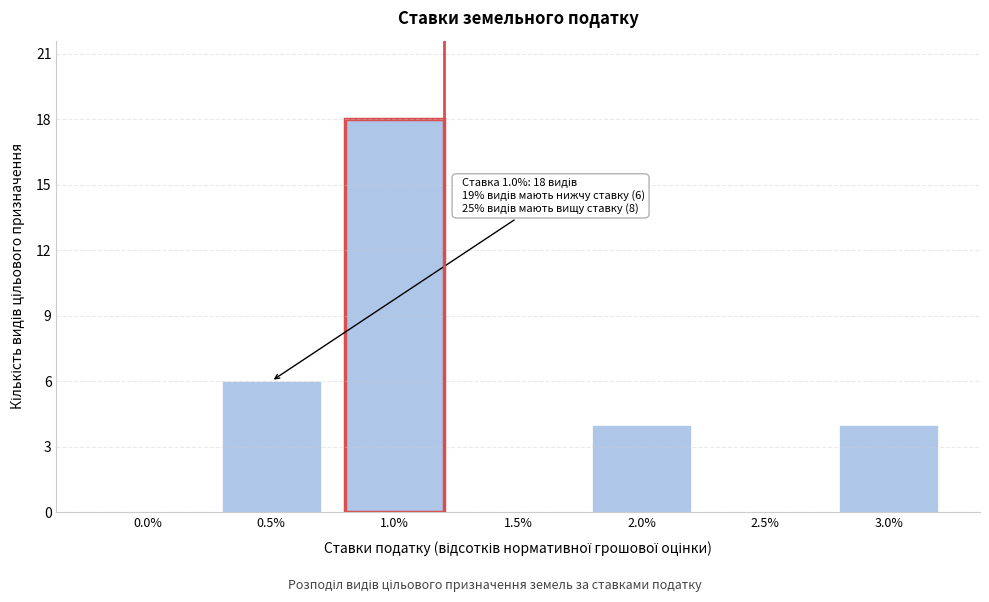

Reading left to right, extract all data points from this chart.

0.0%=0	0.5%=6	1.0%=18	1.5%=0	2.0%=4	2.5%=0	3.0%=4